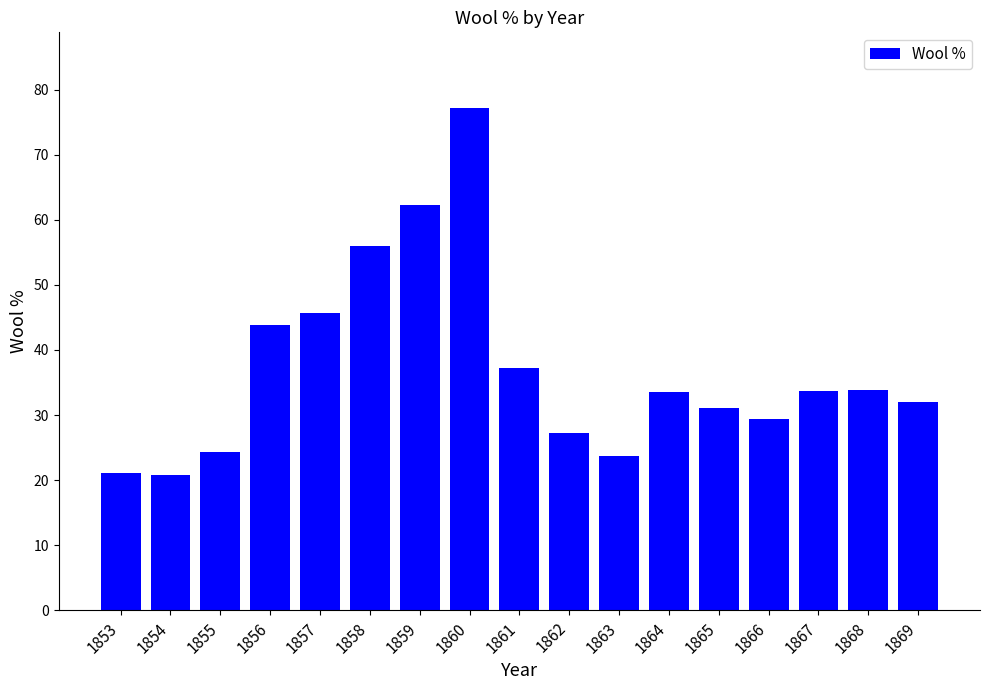

What is the value of the 3rd bar from the left?

24.3